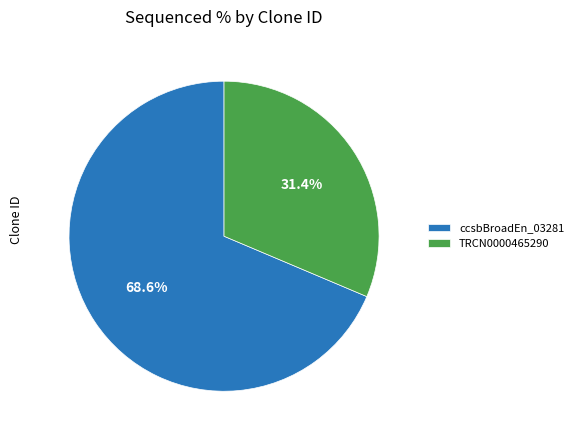

True or false: TRCN0000465290 accounts for 20% of the total.

False